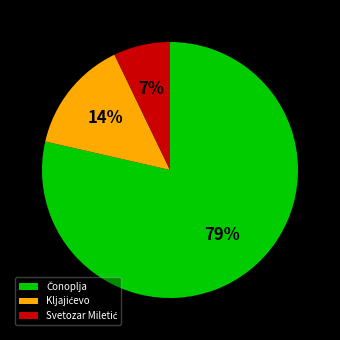

Is there a majority slice in this chart?

Yes